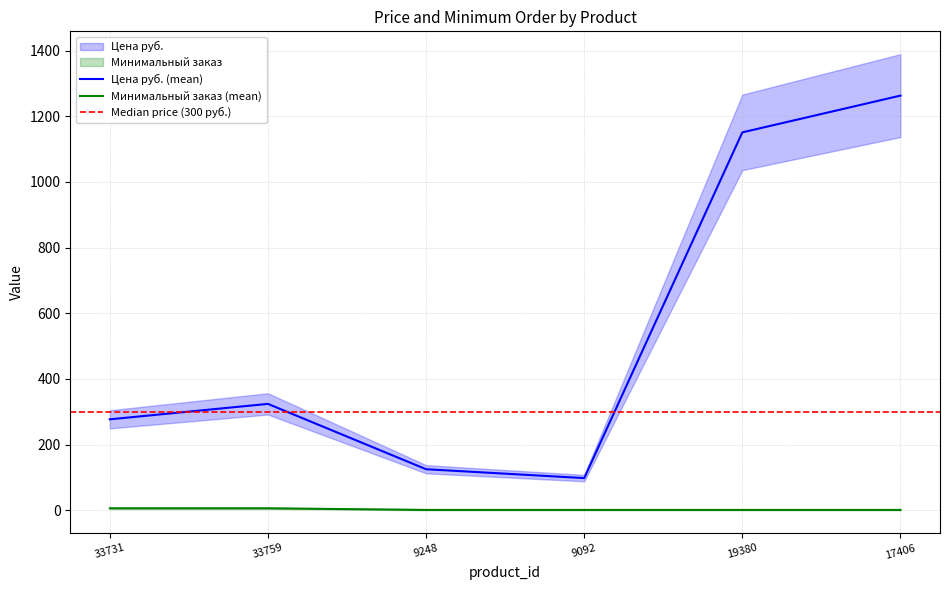

Is it true that Цена руб. equals 160 at 9092?

False